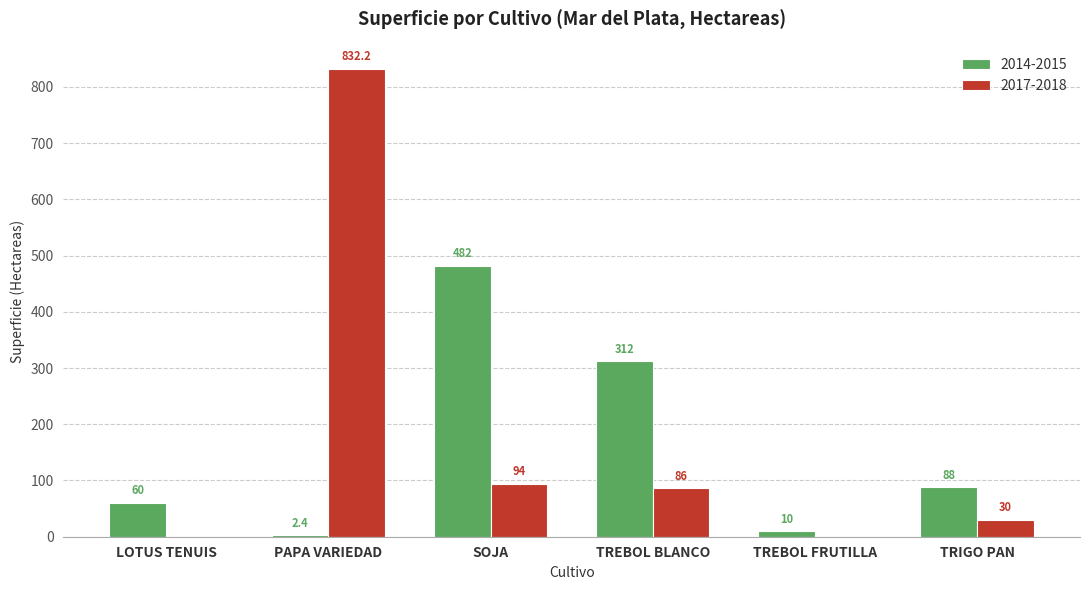

Where does the 2017-2018 series first go above 86?

PAPA VARIEDAD